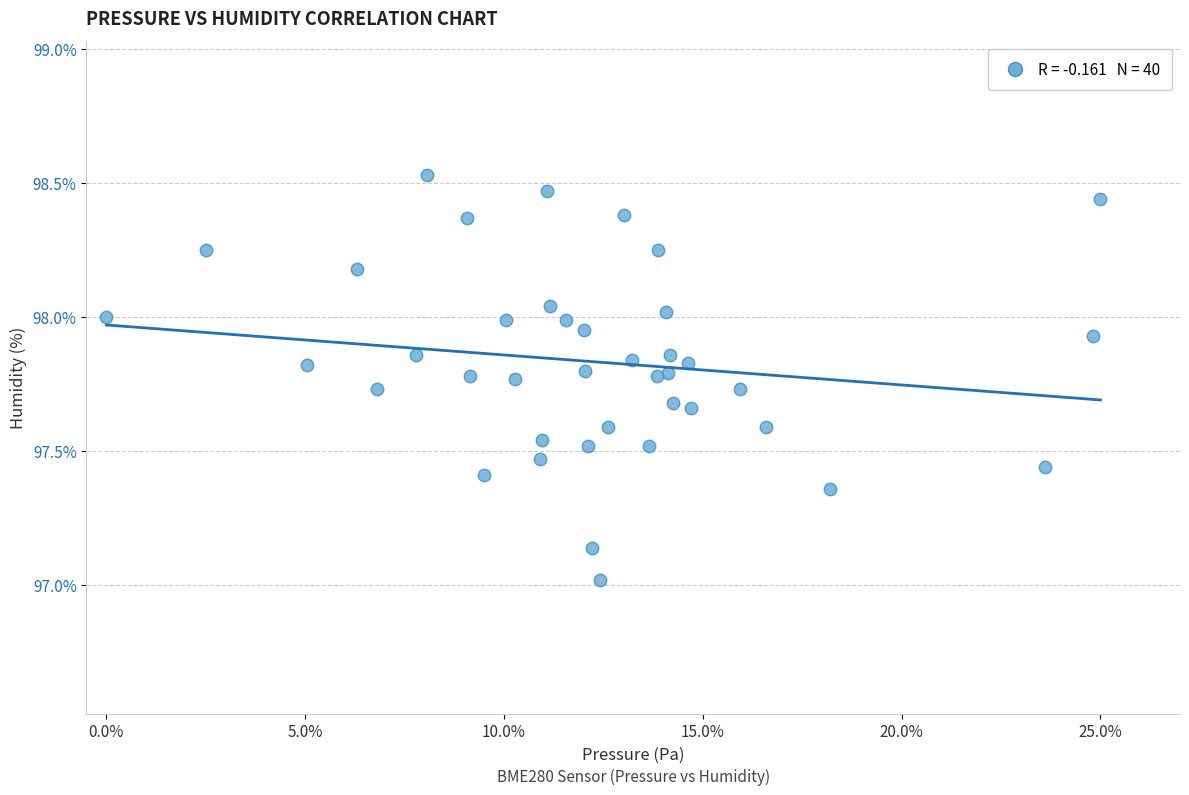

What is the range of Y values (max minus min)?

1.5